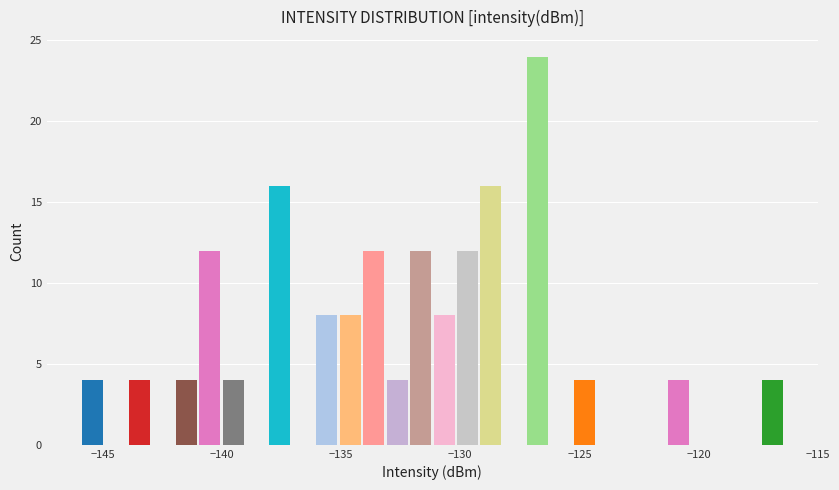

Read against the x-axis, roughly where is the centre of the tallest bar?

-126.5